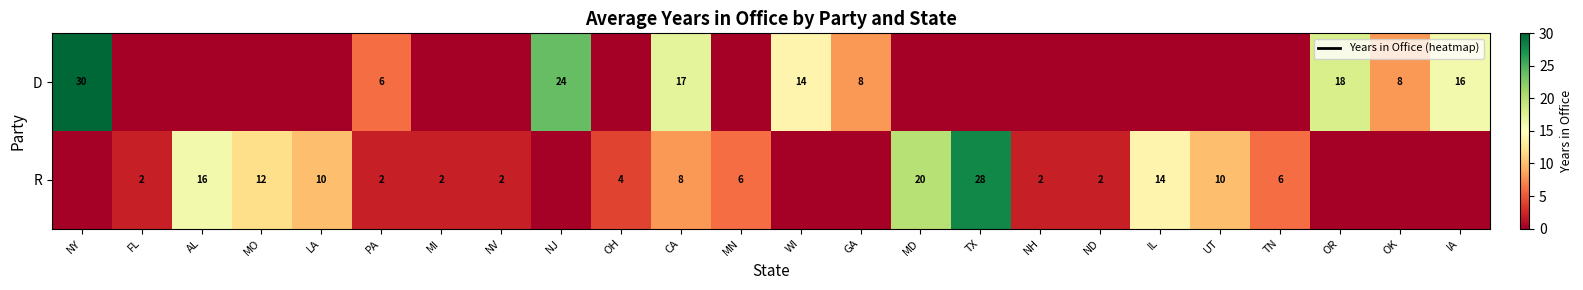

The value of R at OH is 2. True or false?

False